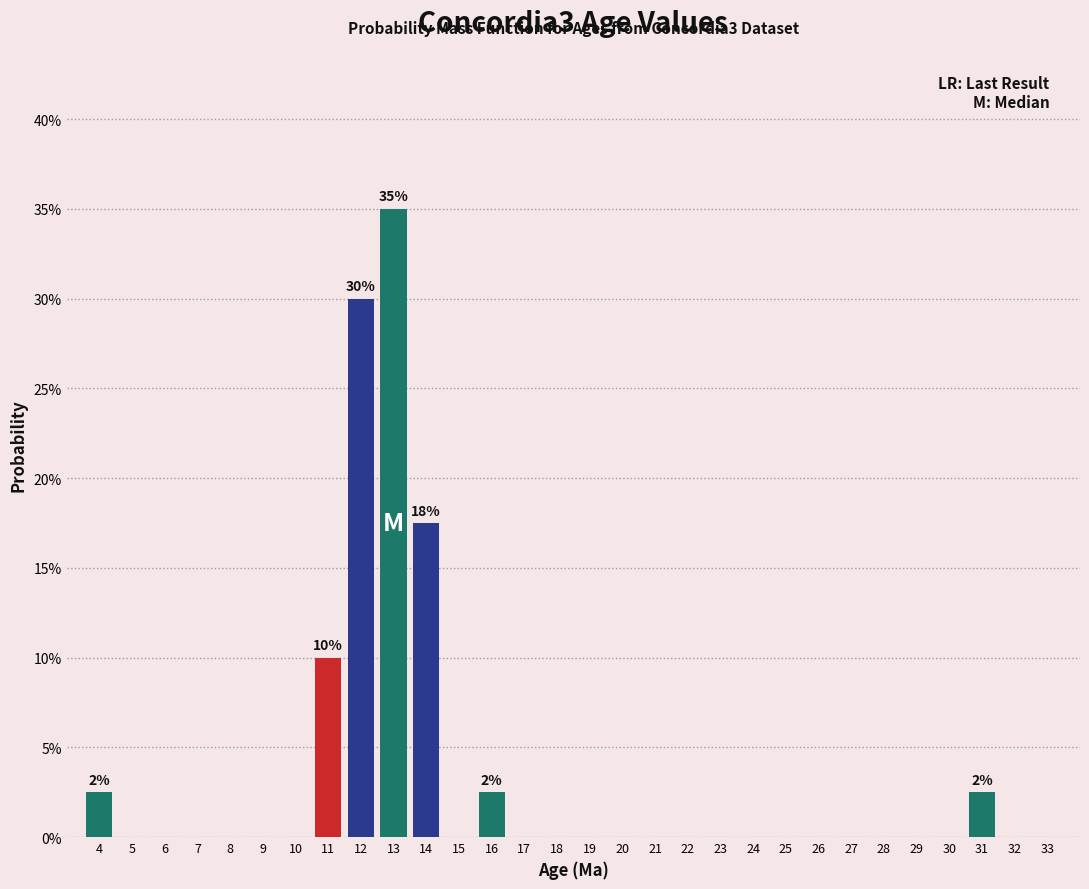

Are the bars horizontal?

No